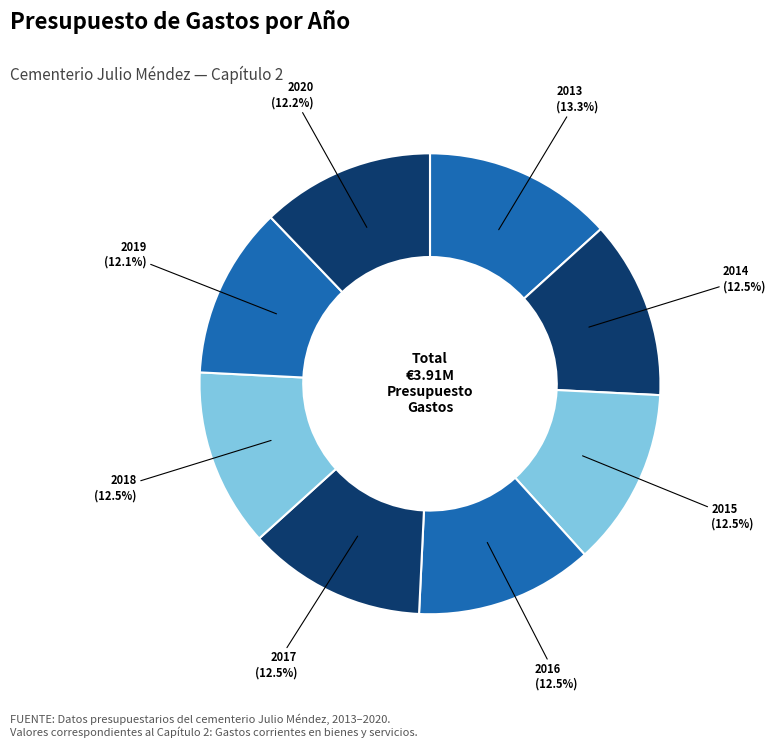

How many slices are in this pie chart?

8